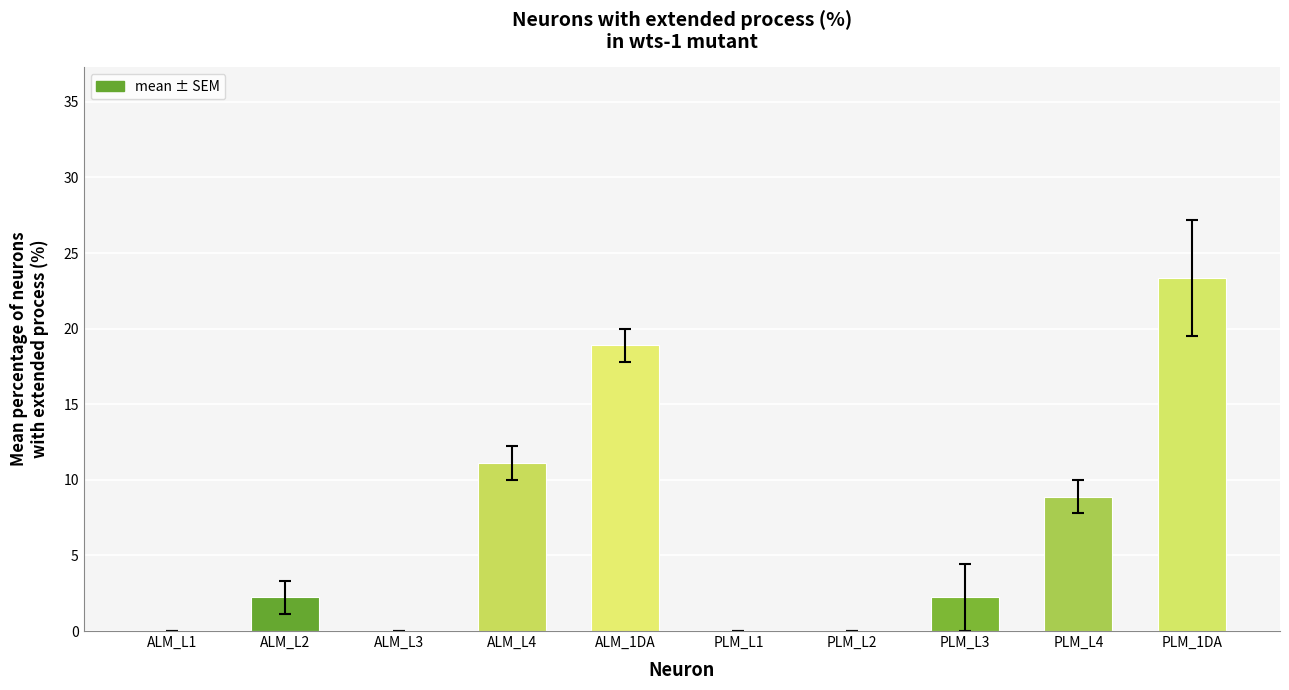

At which label does the data first exceed 2?

ALM_L2